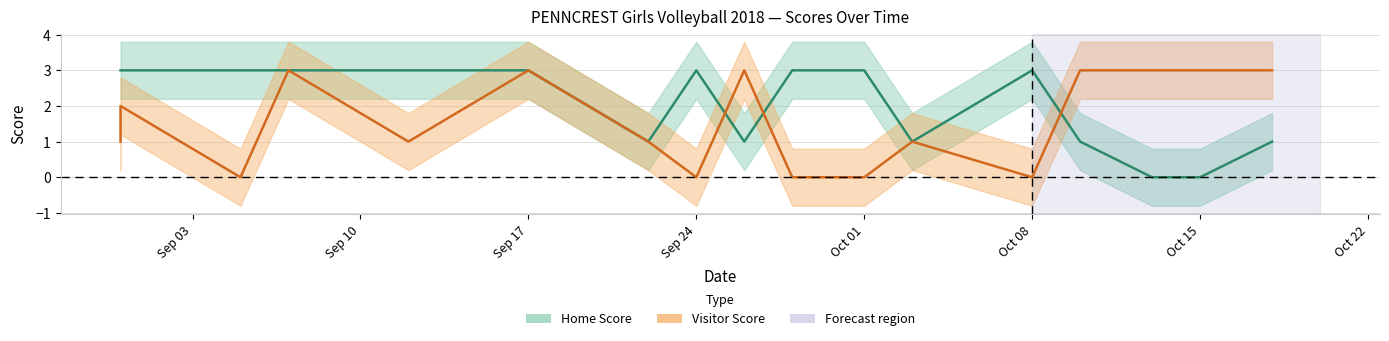

At Sep 24, list the series in order from smallest to largest.

Visitor Score, Home Score